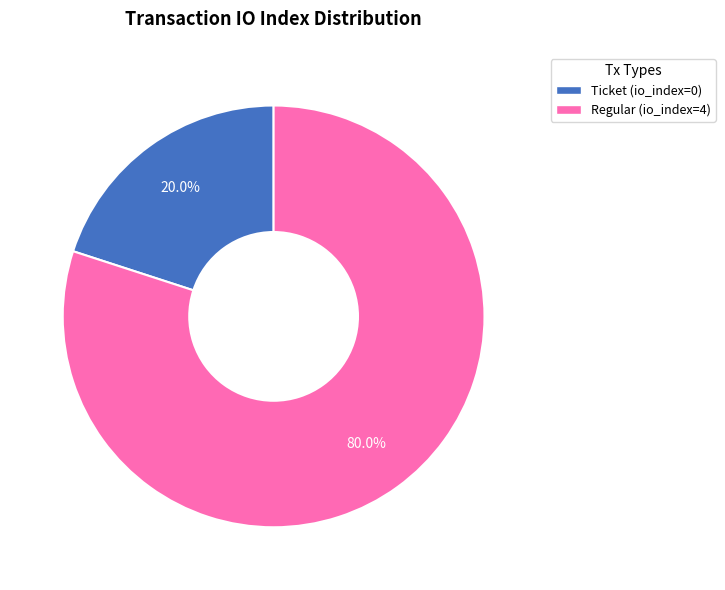

To the nearest percent, what portion does Regular represent?

80%